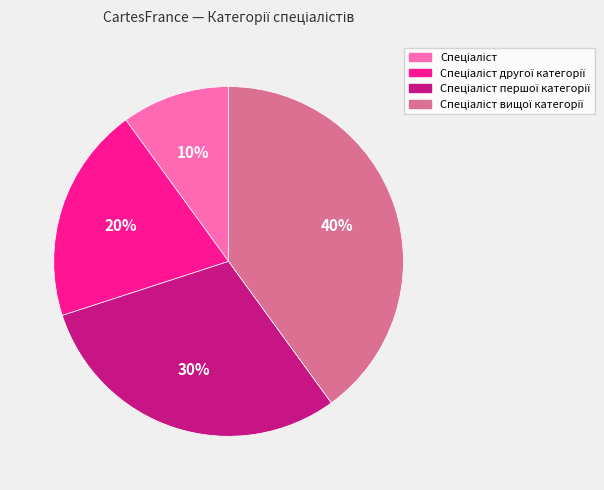

To the nearest percent, what is the average slice percentage?

25%